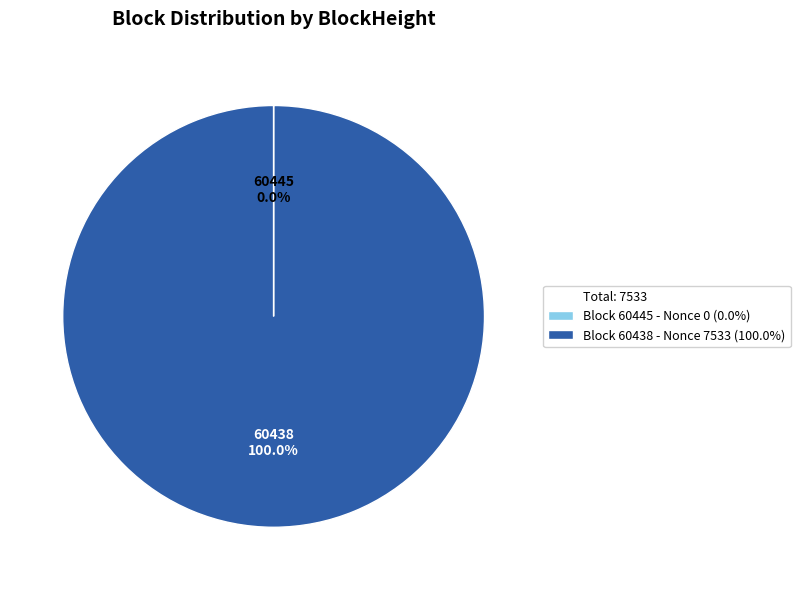

Does any single category account for the majority?

Yes